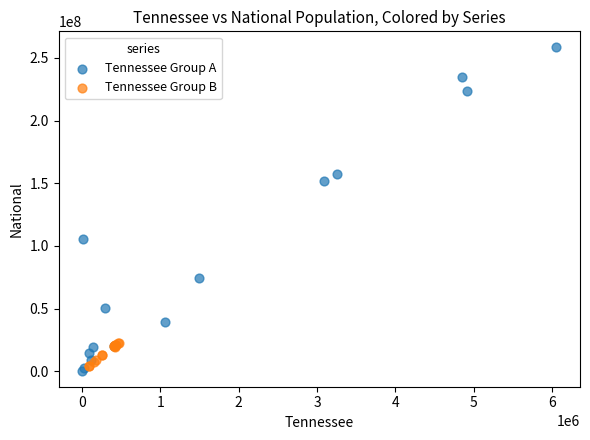

What are all the series names shown in the legend?

Tennessee Group A, Tennessee Group B